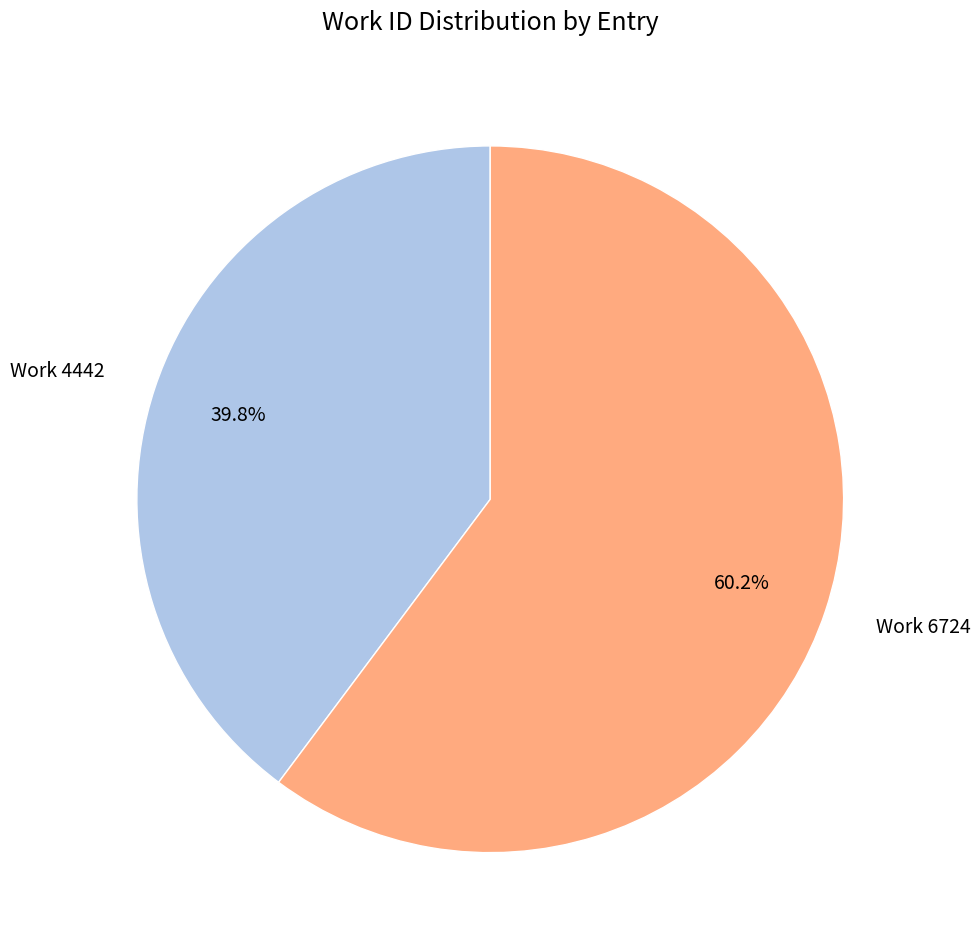

Between Work 6724 and Work 4442, which is larger?

Work 6724